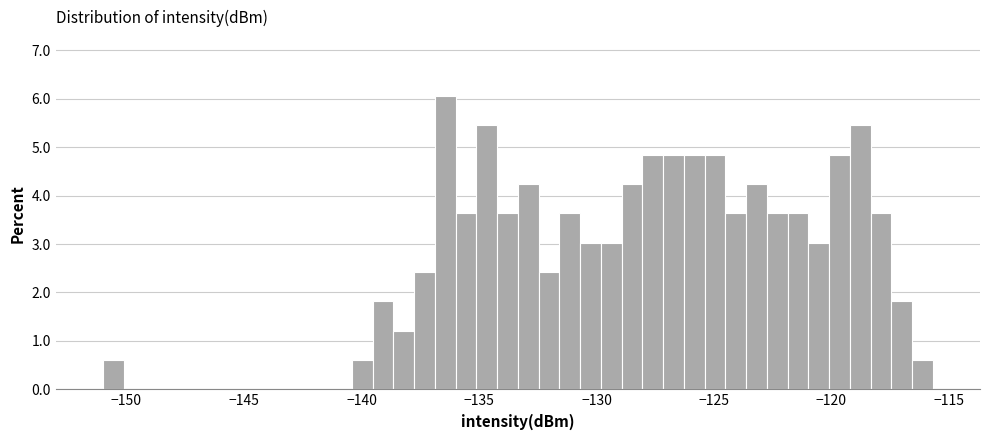

Around what value on the x-axis is the tallest bar? Give the approximate position of its centre, as read against the axis.

-136.5